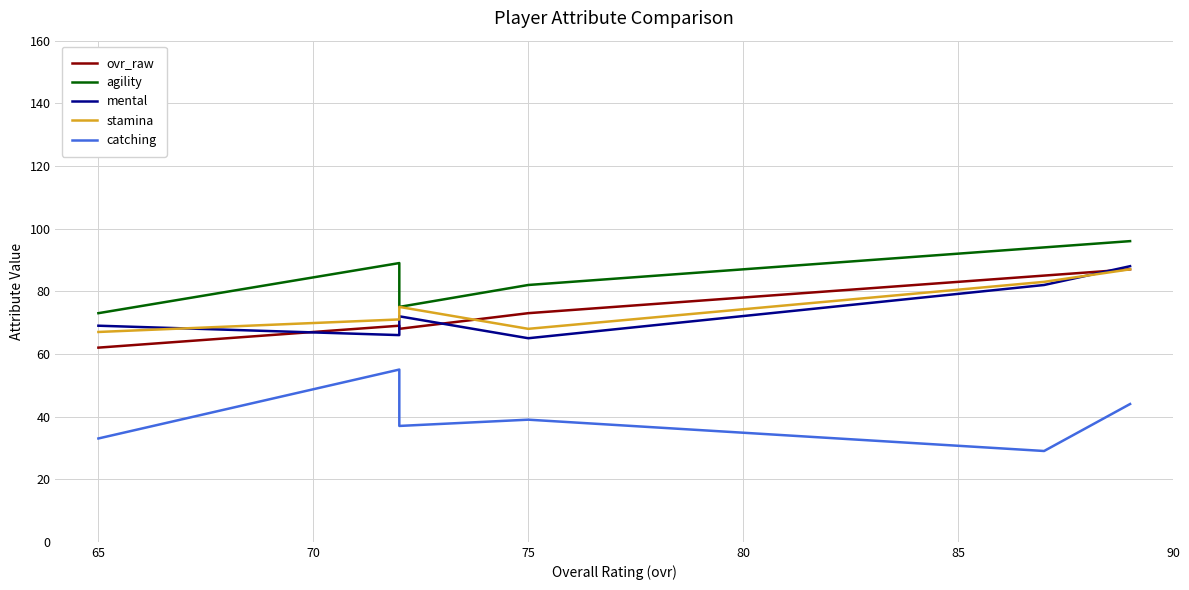

What are all the series names shown in the legend?

ovr_raw, agility, mental, stamina, catching